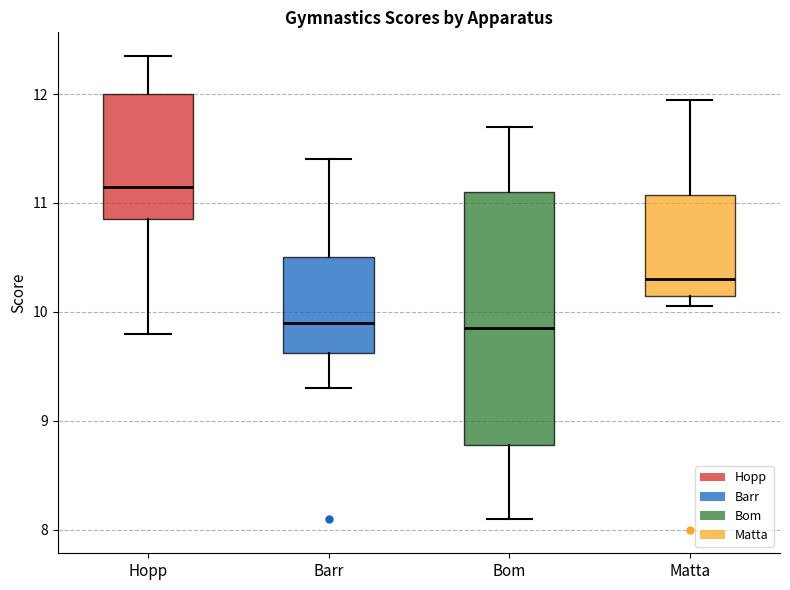

Which box has the highest median line?

Hopp